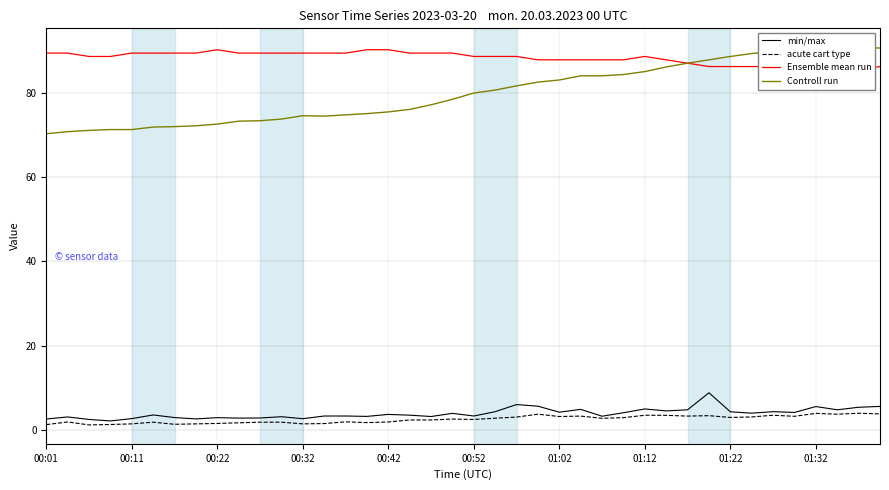

What is the highest value of the acute cart type series?

3.9